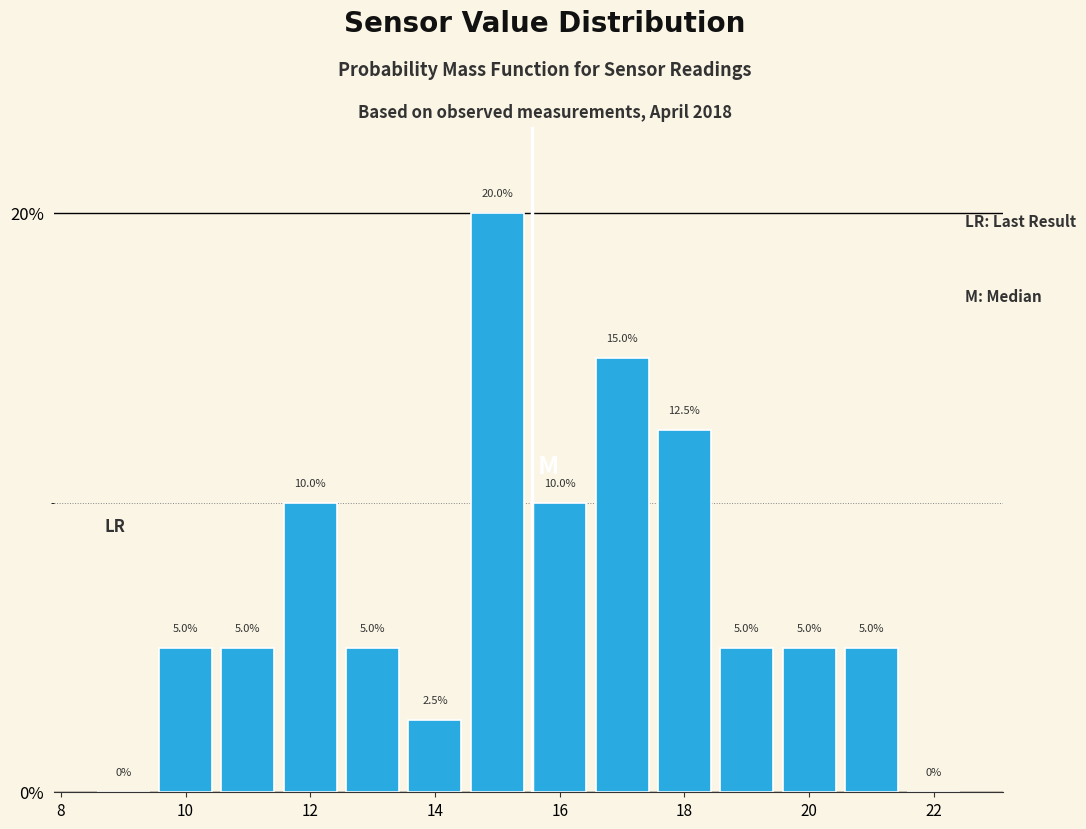

What is the height of the bar covering 11.5 to 12.5 on the x-axis? The bar edges are not printed on the chart, so give them approximately, as read against the axis.

10.0